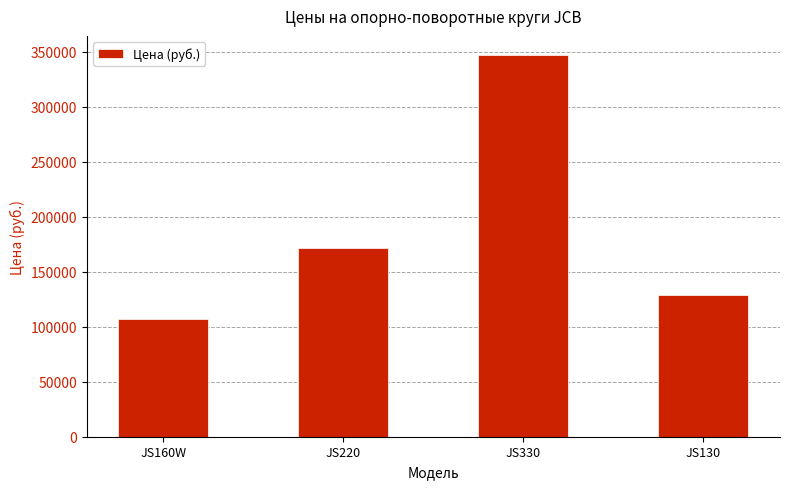

What value does the data have at JS330?

347050